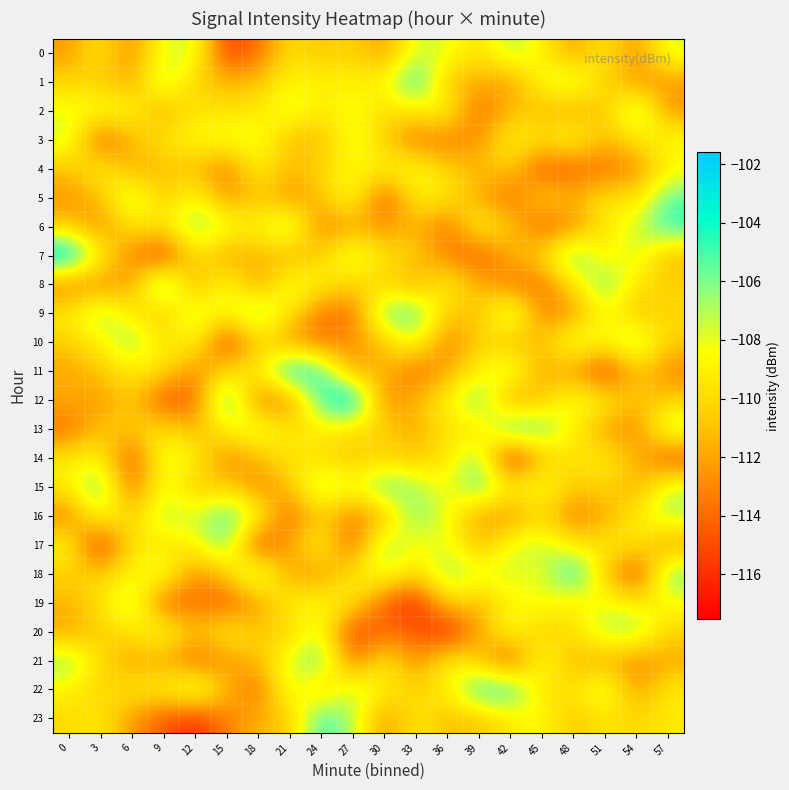

Which series changed the most between 24 and 30?

12